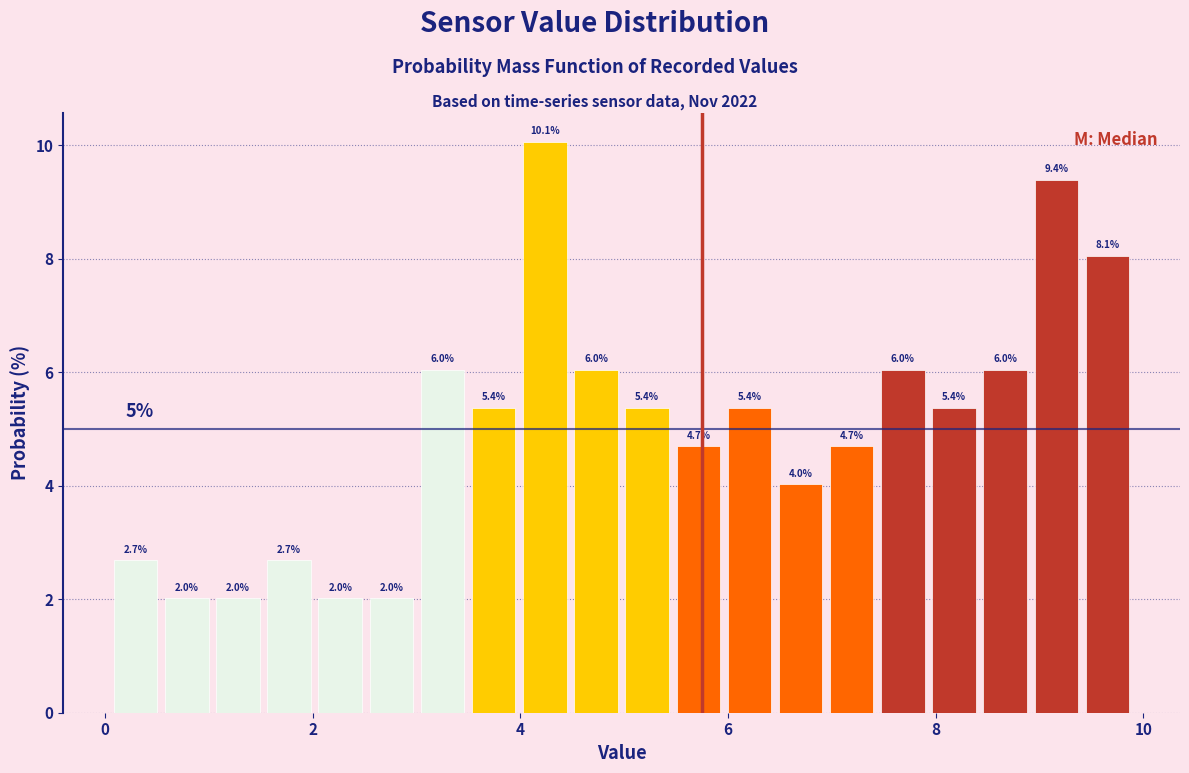

Around what value on the x-axis is the tallest bar? Give the approximate position of its centre, as read against the axis.

4.2